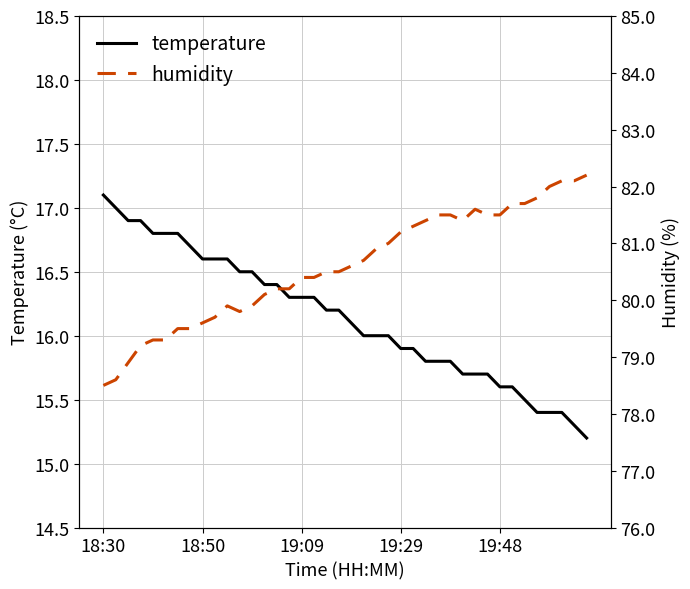

True or false: humidity and temperature intersect in this chart.

False